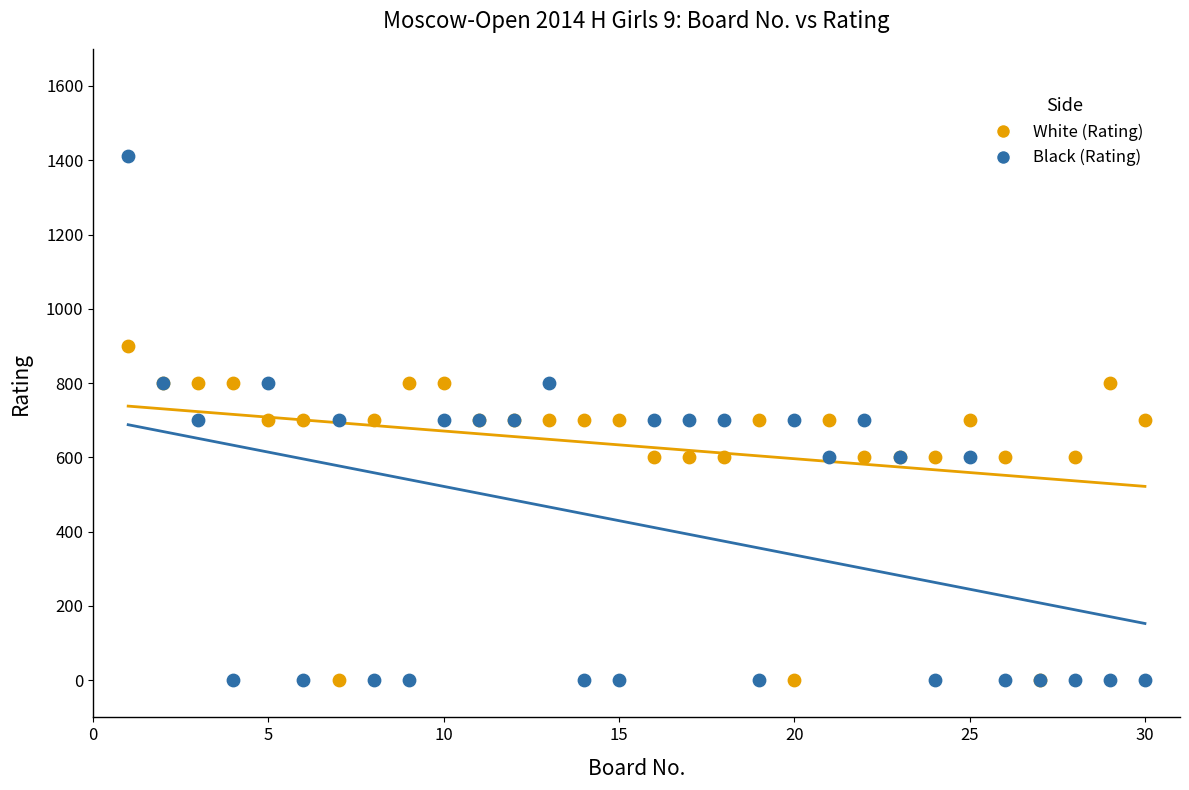

Which series contains the highest Y value?

Black (Rating)